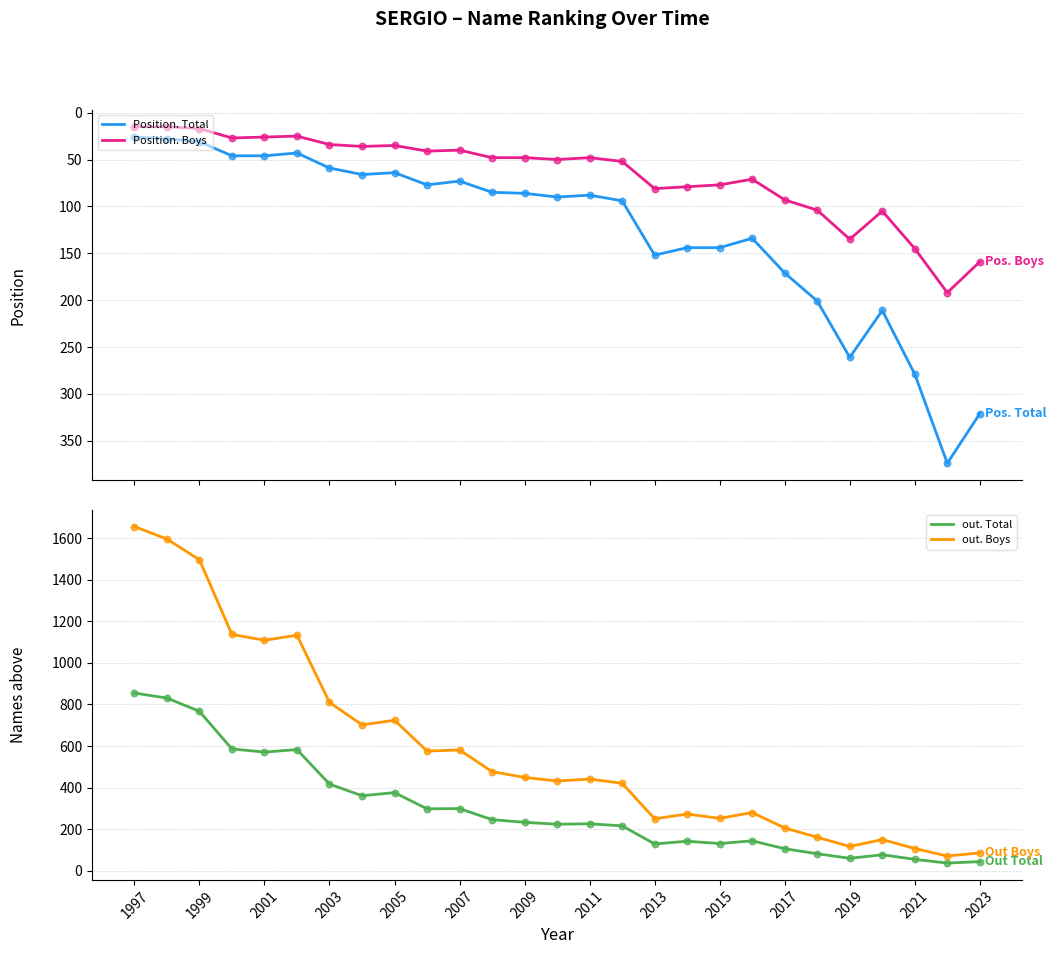

At how many categories does at least one series exceed 1279?

3